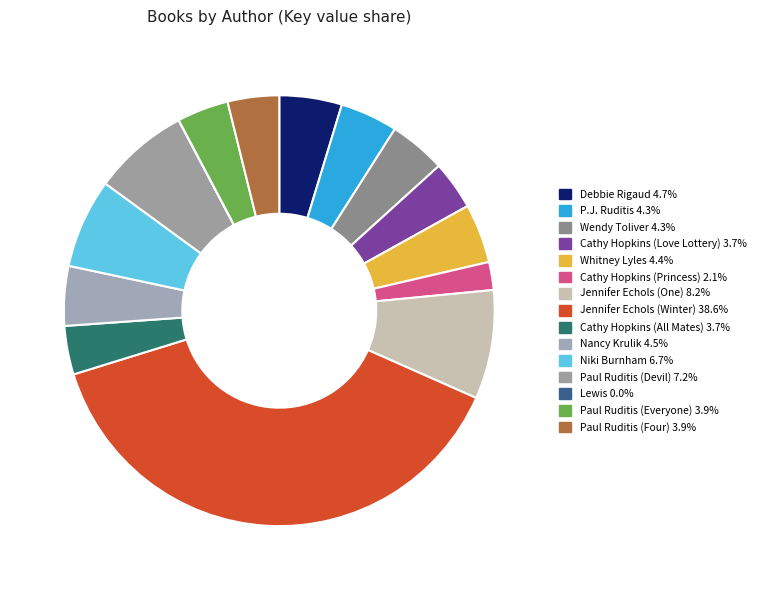

True or false: Niki Burnham accounts for 7% of the total.

True